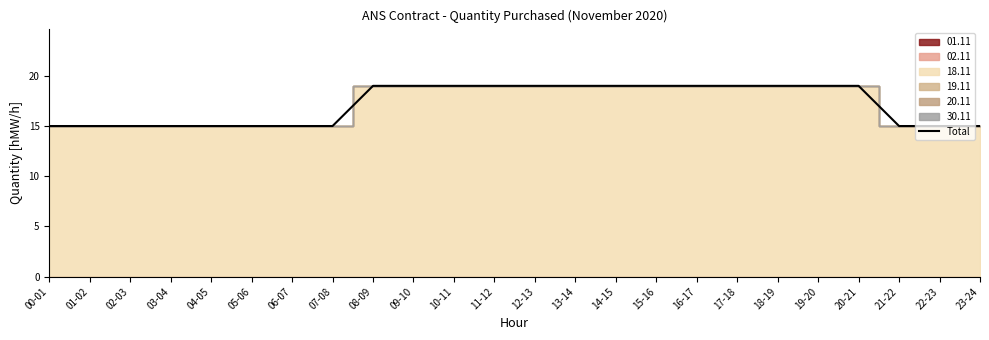

Is it true that the value at 10-11 is 9?

False